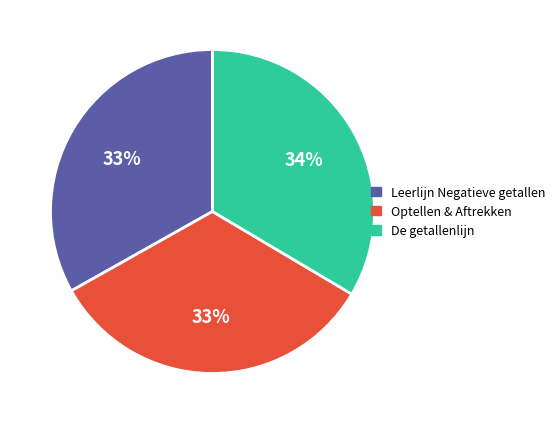

Is there any slice that represents more than half of the pie?

No